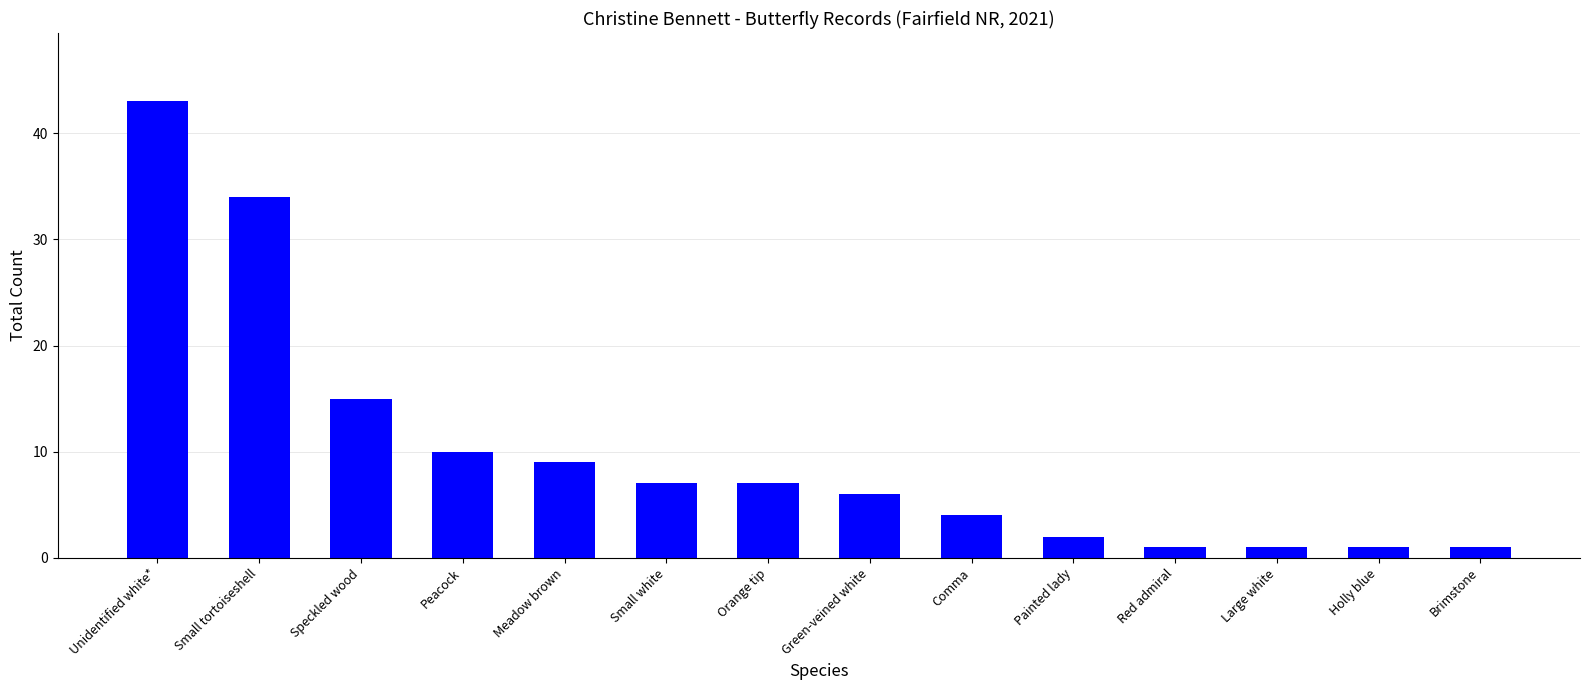

What is the difference between the maximum and minimum values?

42